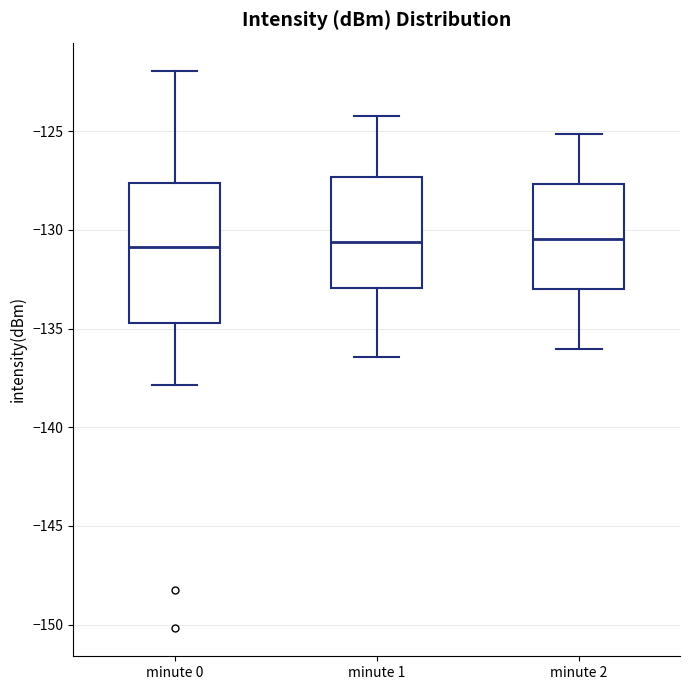

Reading left to right, read every box against the y-axis: the position of its median line, the range the box covers, and the ends of its whiskers. The values are not printed on the chart, so give them approximately, as read against the axis.

minute 0: median -131.0, box -134.5 to -127.5, whiskers -138.0 to -122.0
minute 1: median -130.5, box -133.0 to -127.5, whiskers -136.5 to -124.0
minute 2: median -130.5, box -133.0 to -127.5, whiskers -136.0 to -125.0